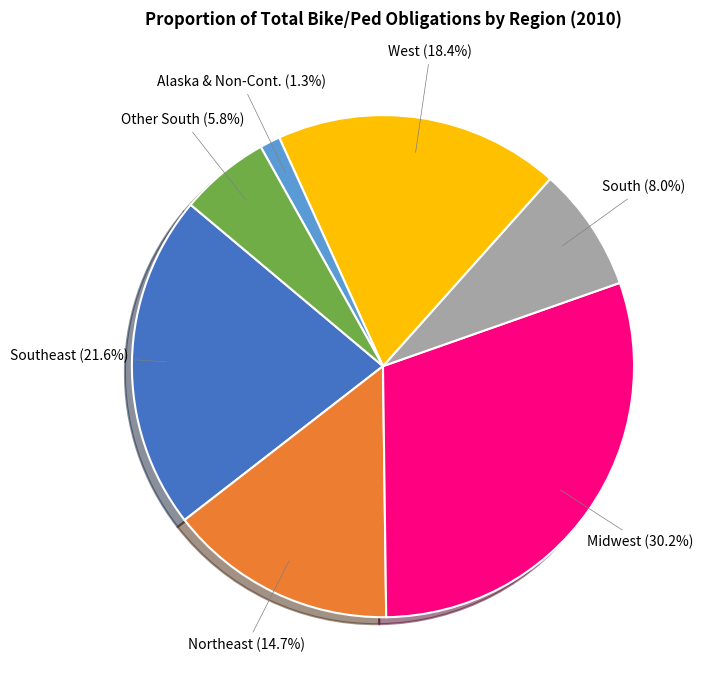

Is there a majority slice in this chart?

No